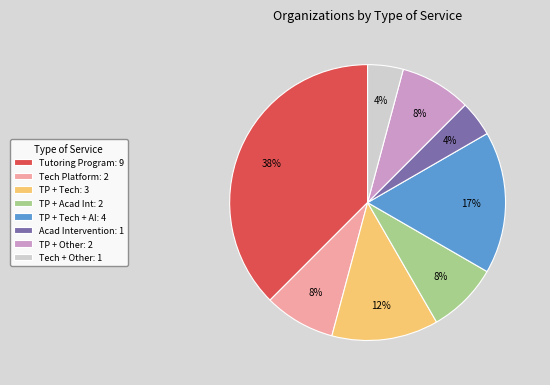

True or false: Tutoring Program: 9 accounts for 48% of the total.

False